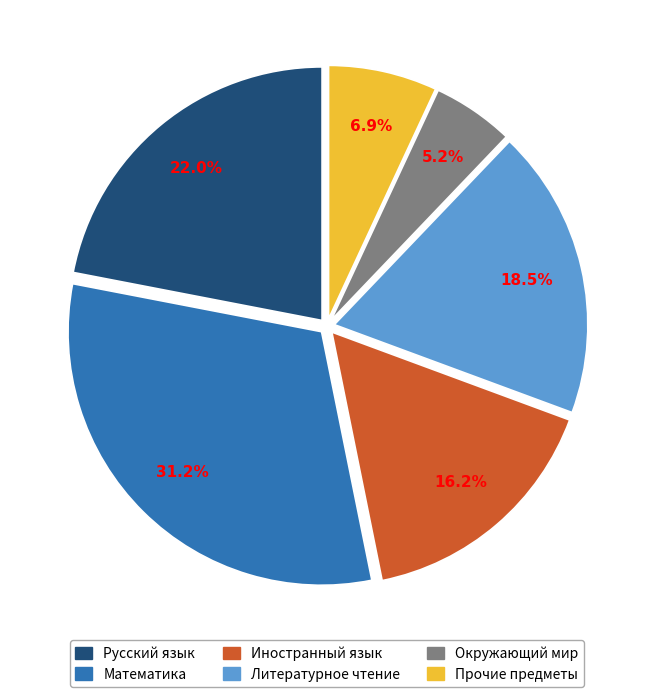

To the nearest percent, what is the difference between the largest and smallest slice percentages?

26%